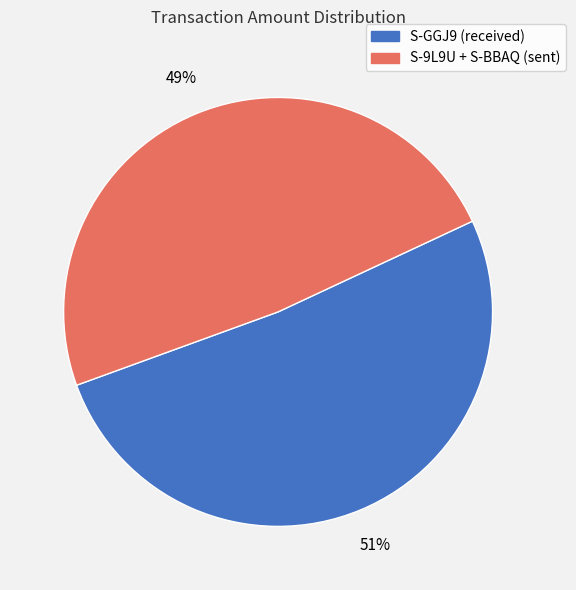

To the nearest percent, what is the average slice percentage?

50%